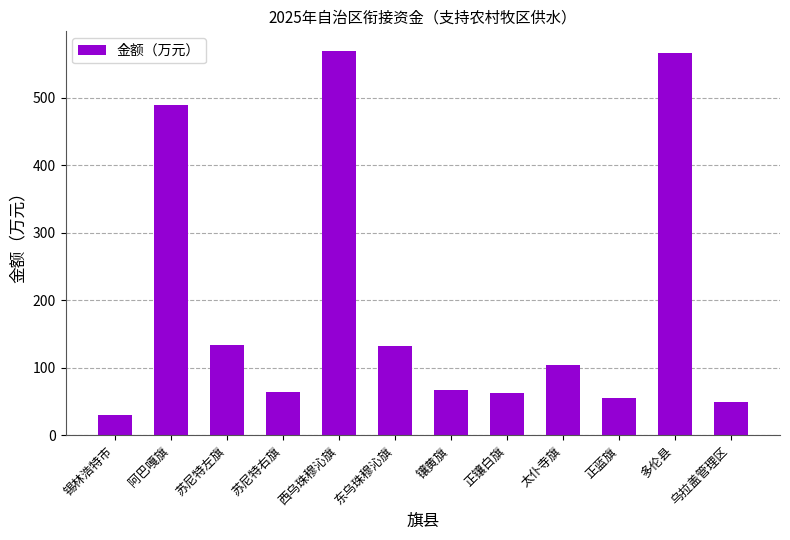

Which category has the lowest value across all series?

锡林浩特市